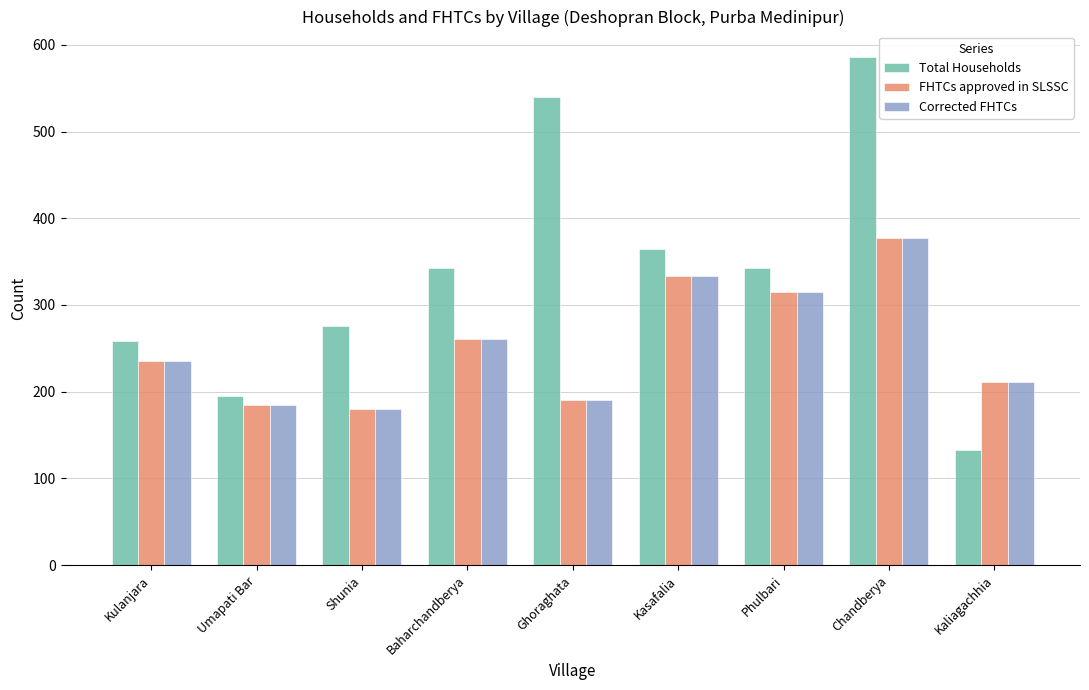

What is the maximum value shown in the chart?

586